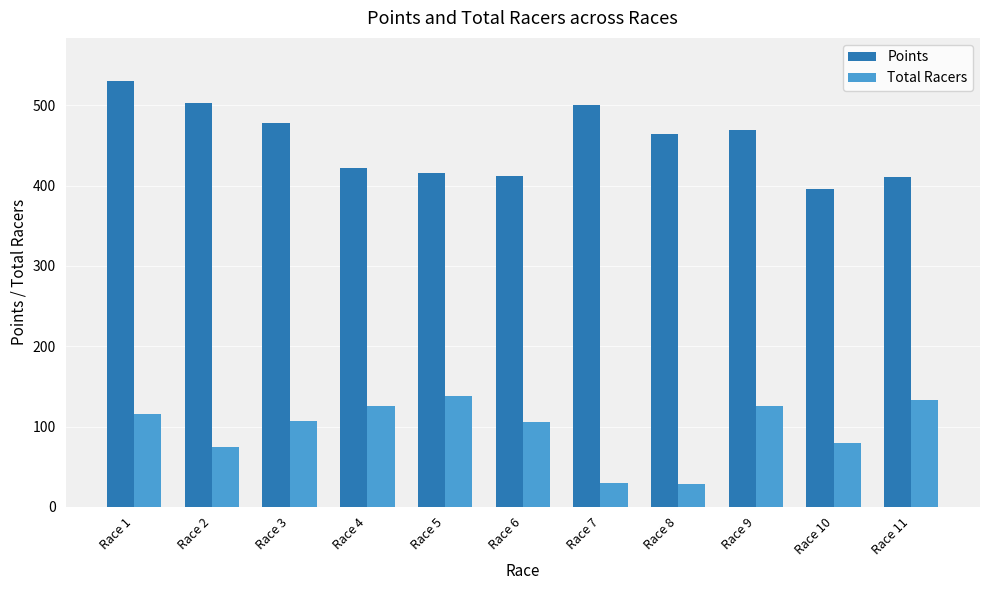

Which series has the largest total across all categories?

Points